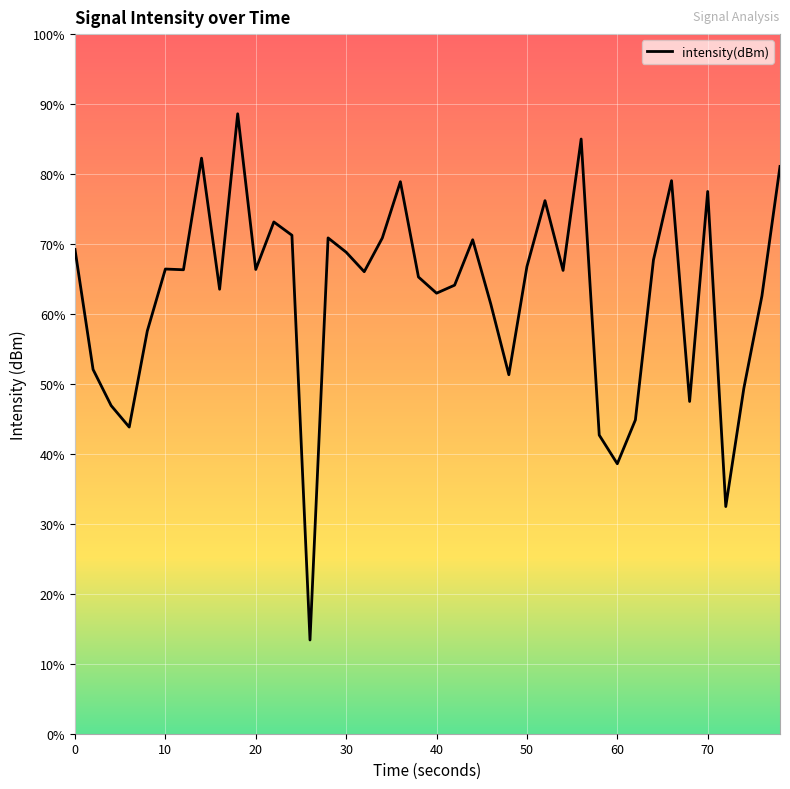

Is this an area chart (filled region under the line)?

No